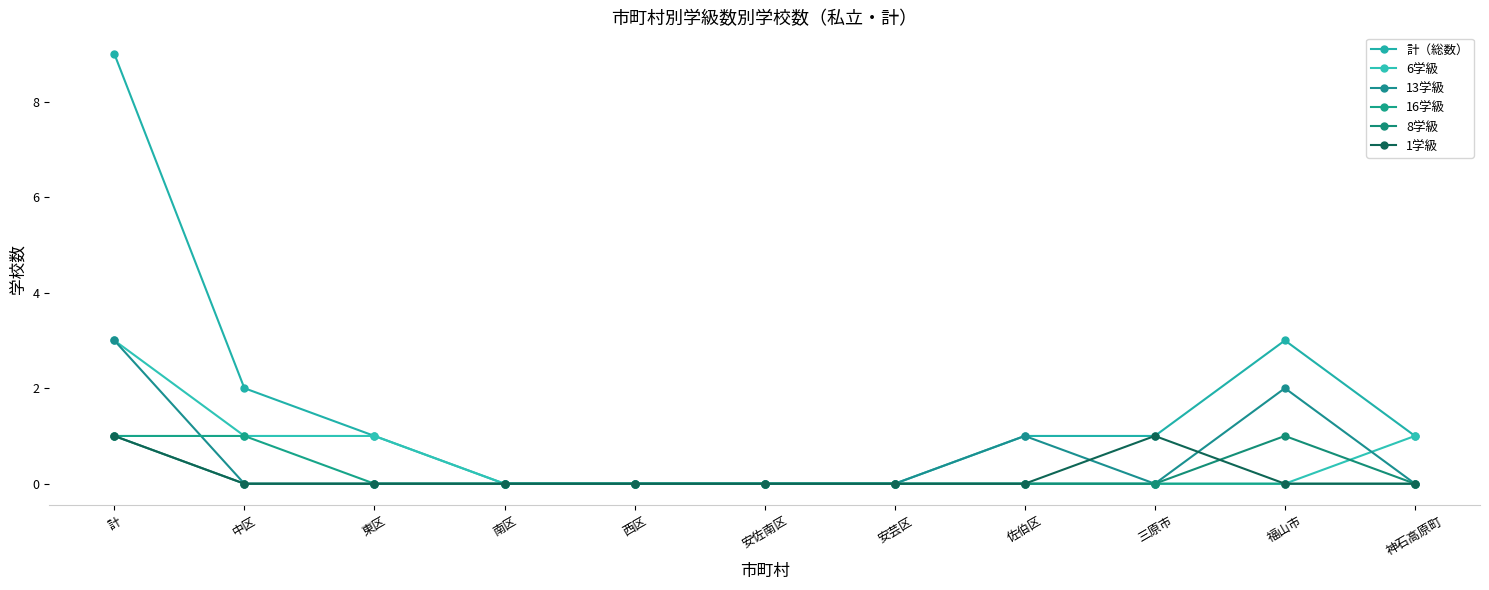

Which series has the largest total across all categories?

計（総数）